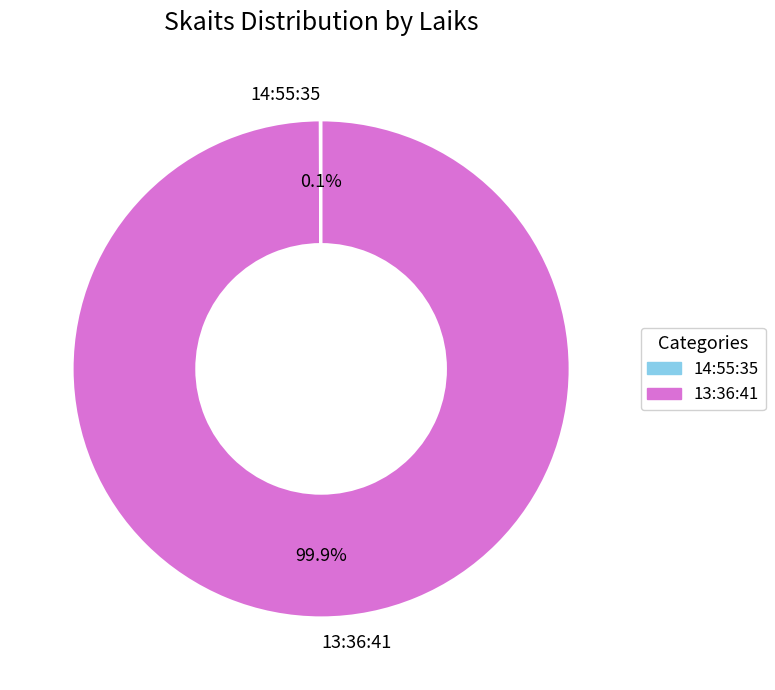

Which category accounts for the majority?

13:36:41